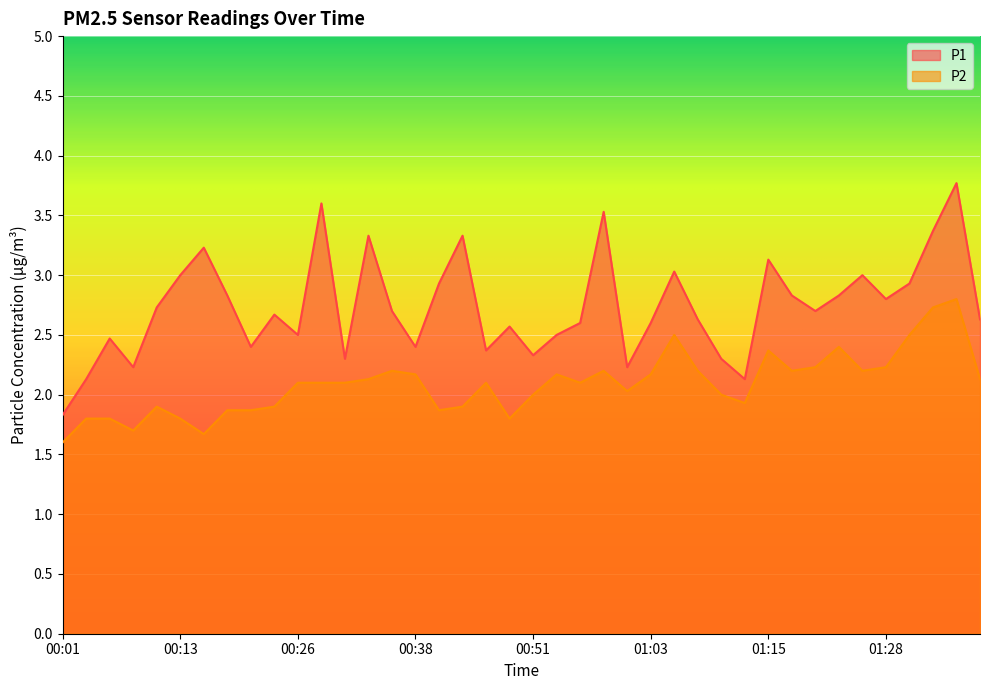

At which category does the chart reach its peak across all series?

01:35